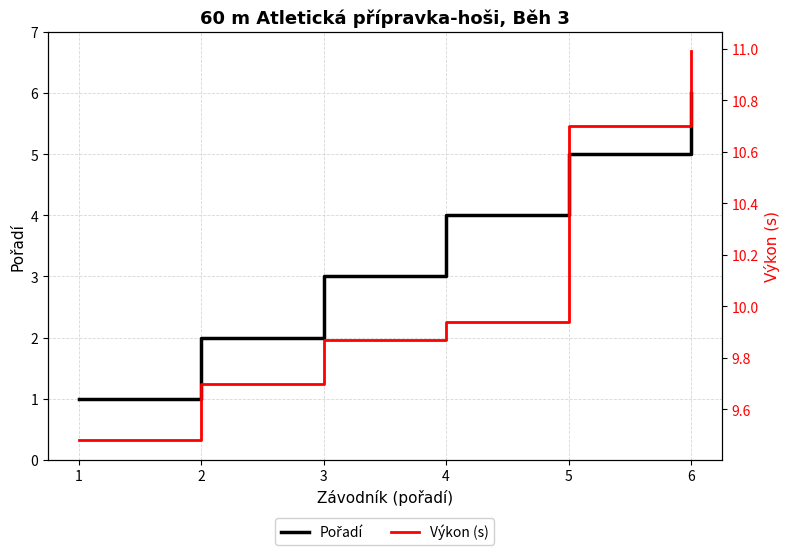

Reading right to left, what are all the values shown in this chart?

Pořadí: 6.0	5.0	4.0	3.0	2.0	1.0
Výkon (s): 11.0	10.7	9.9	9.9	9.7	9.5